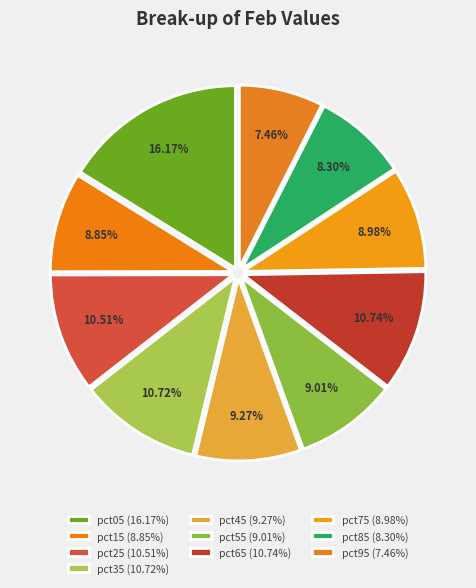

To the nearest percent, what percentage of the pie is pct15?

9%